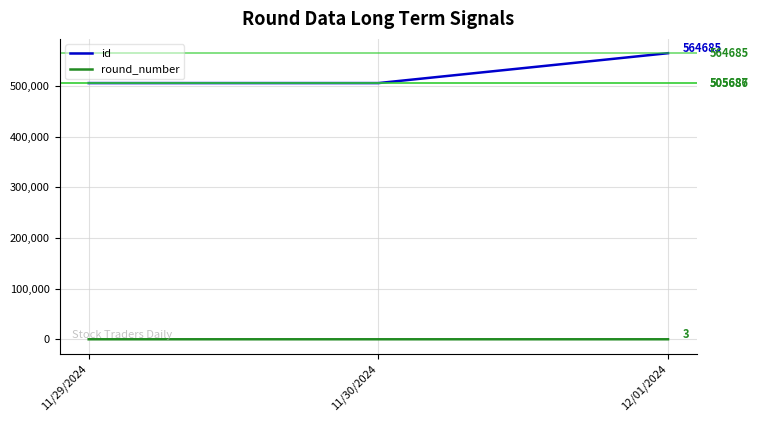

How many categories are shown in the chart?

3